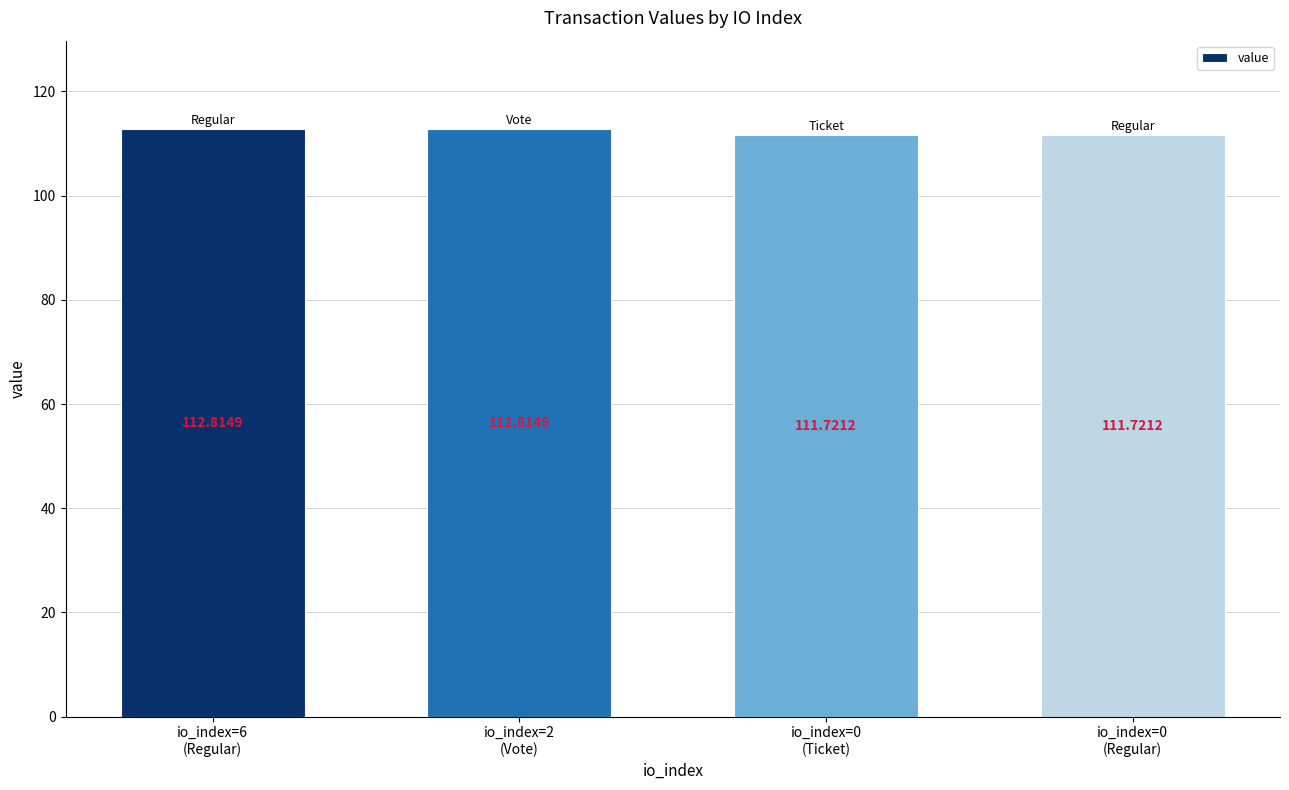

What is the sum of all values?

449.1